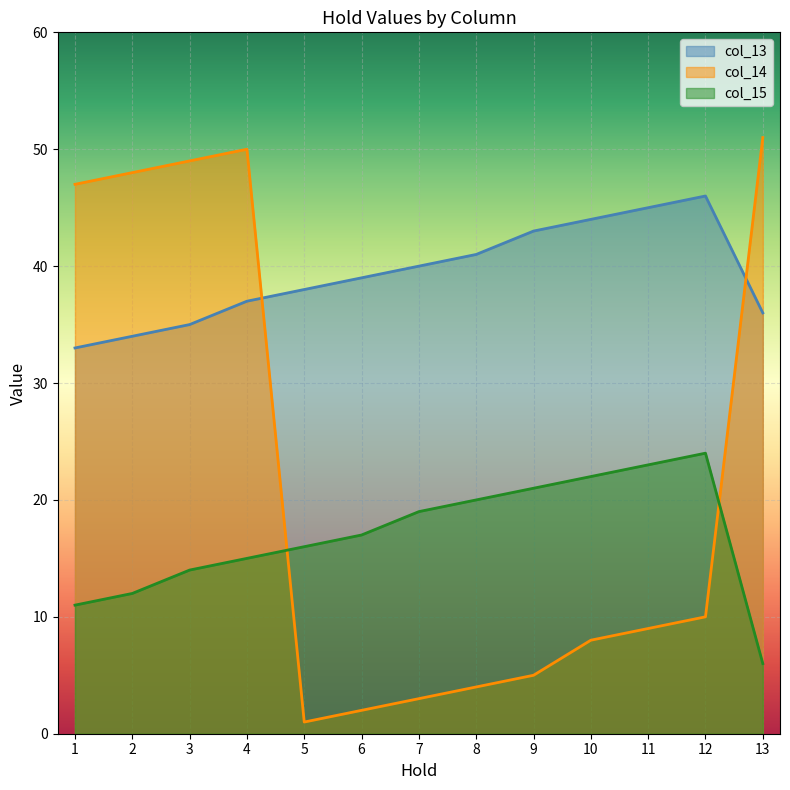

Reading left to right, extract all data points from this chart.

col_13: 33	34	35	37	38	39	40	41	43	44	45	46	36
col_14: 47	48	49	50	1	2	3	4	5	8	9	10	51
col_15: 11	12	14	15	16	17	19	20	21	22	23	24	6